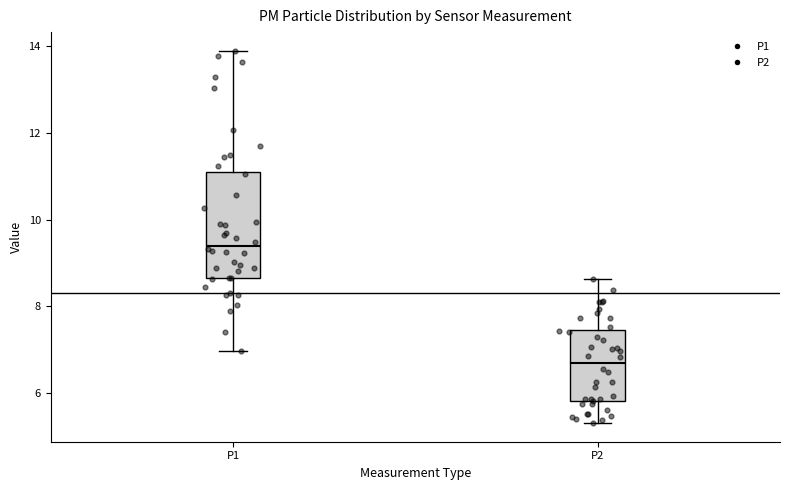

Comparing the boxes themselves (not the whiskers), which one is the tallest?

P1